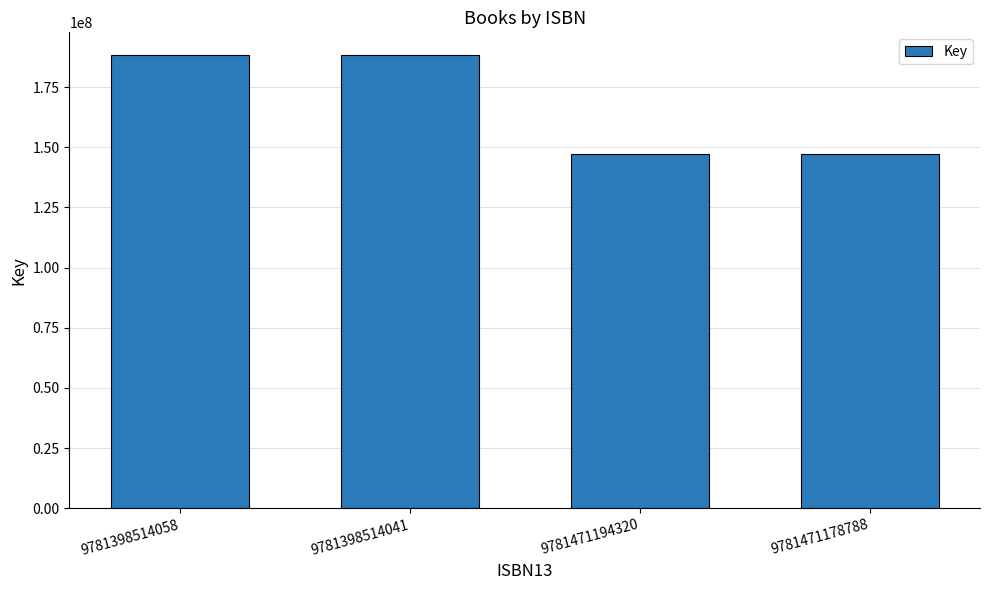

The chart shows a value of 101194736 at 9781471178788. True or false?

False